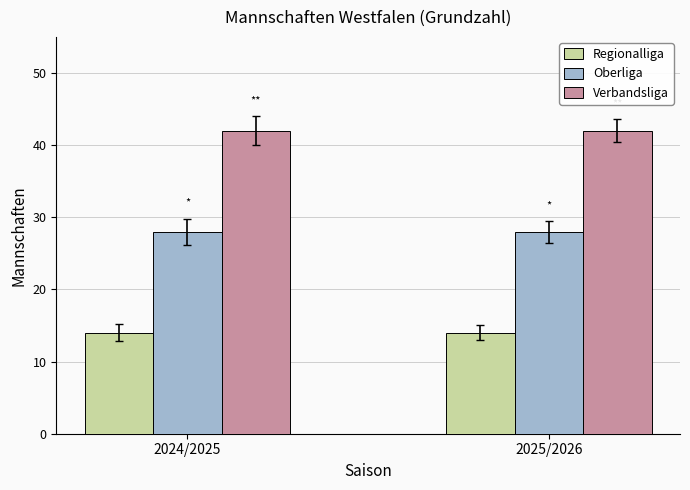

Is the value of Verbandsliga at 2025/2026 greater than the value of Regionalliga at 2025/2026?

Yes